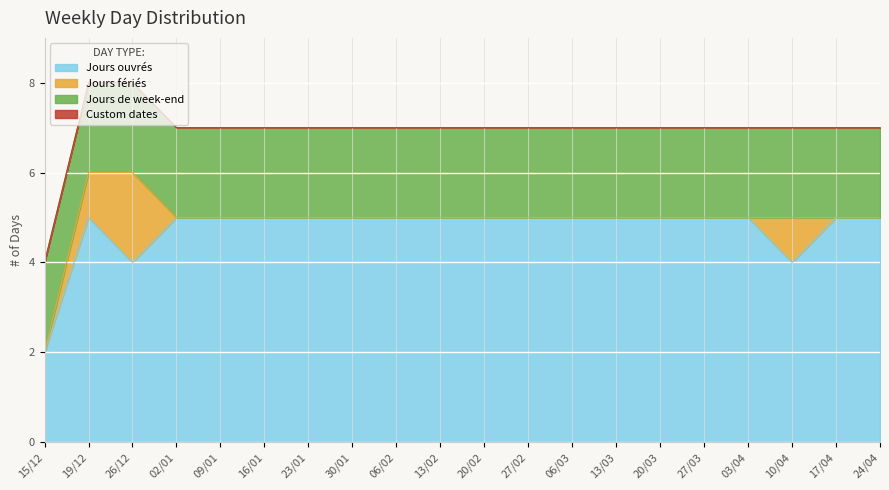

Which label corresponds to the smallest value in the chart?

15/12